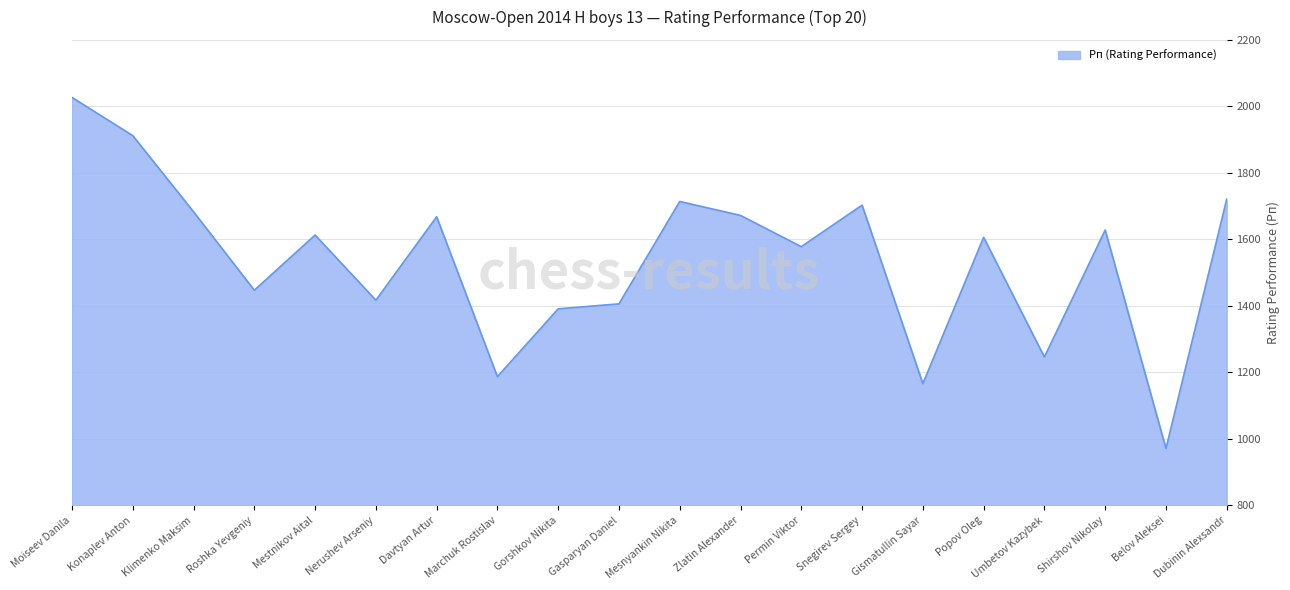

What is the difference between the values at Snegirev Sergey and Gasparyan Daniel?

297